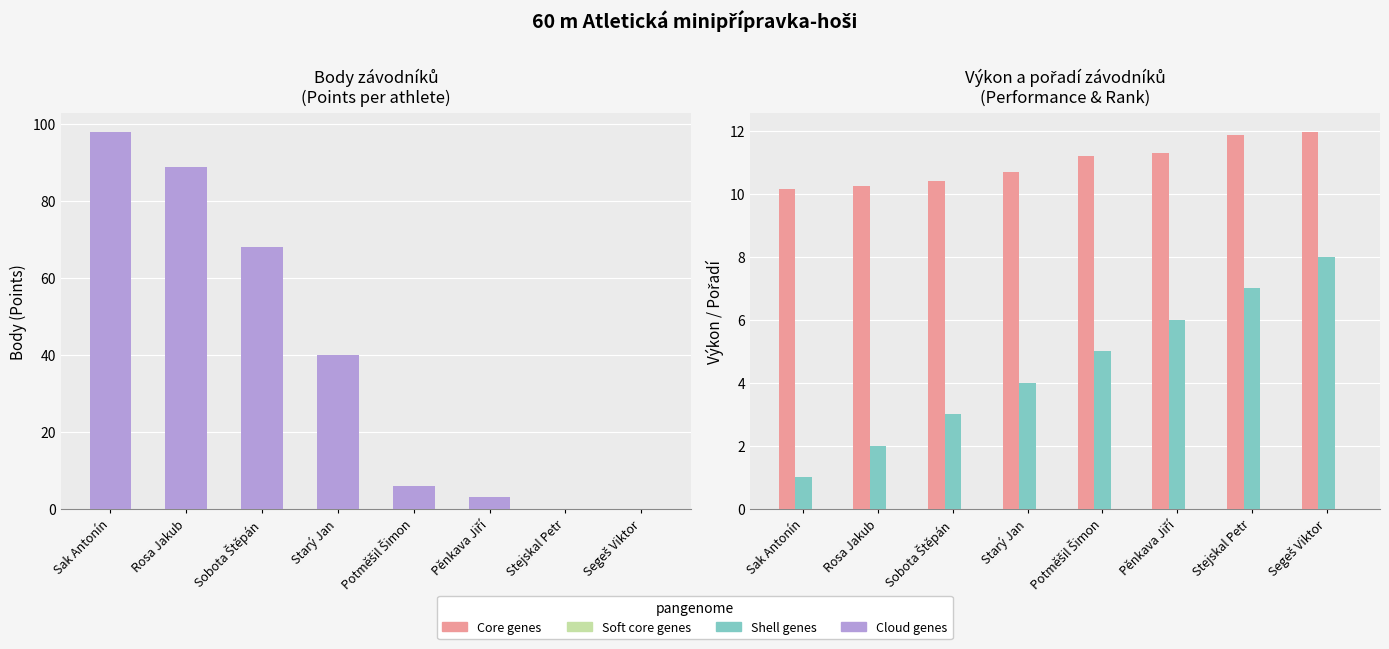

What is the spread (max minus min) of values at Sak Antonín?

10.2